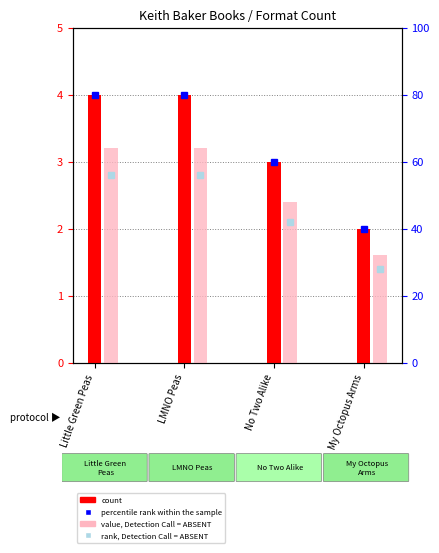

What is the label of the 2nd bar from the left?

LMNO Peas